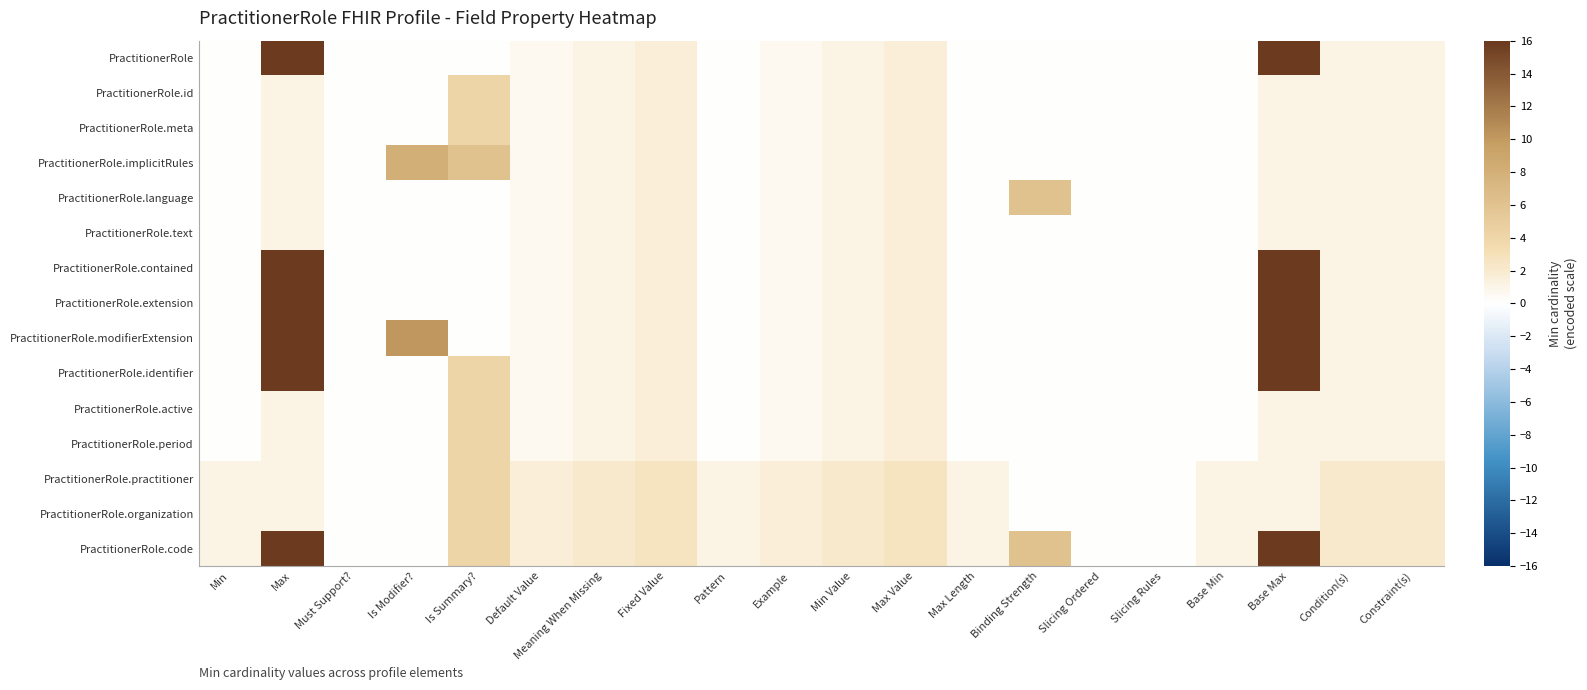

Reading left to right, what are all the values shown in this chart?

PractitionerRole: Min=0.0	Max=16.0	Must Support?=0.0	Is Modifier?=0.0	Is Summary?=0.0	Default Value=0.5	Meaning When Missing=1.0	Fixed Value=1.5	Pattern=0.0	Example=0.5	Min Value=1.0	Max Value=1.5	Max Length=0.0	Binding Strength=0.0	Slicing Ordered=0.0	Slicing Rules=0.0	Base Min=0.0	Base Max=16.0	Condition(s)=1.0	Constraint(s)=1.0
PractitionerRole.id: Min=0.0	Max=1.0	Must Support?=0.0	Is Modifier?=0.0	Is Summary?=4.0	Default Value=0.5	Meaning When Missing=1.0	Fixed Value=1.5	Pattern=0.0	Example=0.5	Min Value=1.0	Max Value=1.5	Max Length=0.0	Binding Strength=0.0	Slicing Ordered=0.0	Slicing Rules=0.0	Base Min=0.0	Base Max=1.0	Condition(s)=1.0	Constraint(s)=1.0
PractitionerRole.meta: Min=0.0	Max=1.0	Must Support?=0.0	Is Modifier?=0.0	Is Summary?=4.0	Default Value=0.5	Meaning When Missing=1.0	Fixed Value=1.5	Pattern=0.0	Example=0.5	Min Value=1.0	Max Value=1.5	Max Length=0.0	Binding Strength=0.0	Slicing Ordered=0.0	Slicing Rules=0.0	Base Min=0.0	Base Max=1.0	Condition(s)=1.0	Constraint(s)=1.0
PractitionerRole.implicitRules: Min=0.0	Max=1.0	Must Support?=0.0	Is Modifier?=8.0	Is Summary?=6.0	Default Value=0.5	Meaning When Missing=1.0	Fixed Value=1.5	Pattern=0.0	Example=0.5	Min Value=1.0	Max Value=1.5	Max Length=0.0	Binding Strength=0.0	Slicing Ordered=0.0	Slicing Rules=0.0	Base Min=0.0	Base Max=1.0	Condition(s)=1.0	Constraint(s)=1.0
PractitionerRole.language: Min=0.0	Max=1.0	Must Support?=0.0	Is Modifier?=0.0	Is Summary?=0.0	Default Value=0.5	Meaning When Missing=1.0	Fixed Value=1.5	Pattern=0.0	Example=0.5	Min Value=1.0	Max Value=1.5	Max Length=0.0	Binding Strength=6.0	Slicing Ordered=0.0	Slicing Rules=0.0	Base Min=0.0	Base Max=1.0	Condition(s)=1.0	Constraint(s)=1.0
PractitionerRole.text: Min=0.0	Max=1.0	Must Support?=0.0	Is Modifier?=0.0	Is Summary?=0.0	Default Value=0.5	Meaning When Missing=1.0	Fixed Value=1.5	Pattern=0.0	Example=0.5	Min Value=1.0	Max Value=1.5	Max Length=0.0	Binding Strength=0.0	Slicing Ordered=0.0	Slicing Rules=0.0	Base Min=0.0	Base Max=1.0	Condition(s)=1.0	Constraint(s)=1.0
PractitionerRole.contained: Min=0.0	Max=16.0	Must Support?=0.0	Is Modifier?=0.0	Is Summary?=0.0	Default Value=0.5	Meaning When Missing=1.0	Fixed Value=1.5	Pattern=0.0	Example=0.5	Min Value=1.0	Max Value=1.5	Max Length=0.0	Binding Strength=0.0	Slicing Ordered=0.0	Slicing Rules=0.0	Base Min=0.0	Base Max=16.0	Condition(s)=1.0	Constraint(s)=1.0
PractitionerRole.extension: Min=0.0	Max=16.0	Must Support?=0.0	Is Modifier?=0.0	Is Summary?=0.0	Default Value=0.5	Meaning When Missing=1.0	Fixed Value=1.5	Pattern=0.0	Example=0.5	Min Value=1.0	Max Value=1.5	Max Length=0.0	Binding Strength=0.0	Slicing Ordered=0.0	Slicing Rules=0.0	Base Min=0.0	Base Max=16.0	Condition(s)=1.0	Constraint(s)=1.0
PractitionerRole.modifierExtension: Min=0.0	Max=16.0	Must Support?=0.0	Is Modifier?=10.0	Is Summary?=0.0	Default Value=0.5	Meaning When Missing=1.0	Fixed Value=1.5	Pattern=0.0	Example=0.5	Min Value=1.0	Max Value=1.5	Max Length=0.0	Binding Strength=0.0	Slicing Ordered=0.0	Slicing Rules=0.0	Base Min=0.0	Base Max=16.0	Condition(s)=1.0	Constraint(s)=1.0
PractitionerRole.identifier: Min=0.0	Max=16.0	Must Support?=0.0	Is Modifier?=0.0	Is Summary?=4.0	Default Value=0.5	Meaning When Missing=1.0	Fixed Value=1.5	Pattern=0.0	Example=0.5	Min Value=1.0	Max Value=1.5	Max Length=0.0	Binding Strength=0.0	Slicing Ordered=0.0	Slicing Rules=0.0	Base Min=0.0	Base Max=16.0	Condition(s)=1.0	Constraint(s)=1.0
PractitionerRole.active: Min=0.0	Max=1.0	Must Support?=0.0	Is Modifier?=0.0	Is Summary?=4.0	Default Value=0.5	Meaning When Missing=1.0	Fixed Value=1.5	Pattern=0.0	Example=0.5	Min Value=1.0	Max Value=1.5	Max Length=0.0	Binding Strength=0.0	Slicing Ordered=0.0	Slicing Rules=0.0	Base Min=0.0	Base Max=1.0	Condition(s)=1.0	Constraint(s)=1.0
PractitionerRole.period: Min=0.0	Max=1.0	Must Support?=0.0	Is Modifier?=0.0	Is Summary?=4.0	Default Value=0.5	Meaning When Missing=1.0	Fixed Value=1.5	Pattern=0.0	Example=0.5	Min Value=1.0	Max Value=1.5	Max Length=0.0	Binding Strength=0.0	Slicing Ordered=0.0	Slicing Rules=0.0	Base Min=0.0	Base Max=1.0	Condition(s)=1.0	Constraint(s)=1.0
PractitionerRole.practitioner: Min=1.0	Max=1.0	Must Support?=0.0	Is Modifier?=0.0	Is Summary?=4.0	Default Value=1.5	Meaning When Missing=2.0	Fixed Value=2.5	Pattern=1.0	Example=1.5	Min Value=2.0	Max Value=2.5	Max Length=1.0	Binding Strength=0.0	Slicing Ordered=0.0	Slicing Rules=0.0	Base Min=1.0	Base Max=1.0	Condition(s)=2.0	Constraint(s)=2.0
PractitionerRole.organization: Min=1.0	Max=1.0	Must Support?=0.0	Is Modifier?=0.0	Is Summary?=4.0	Default Value=1.5	Meaning When Missing=2.0	Fixed Value=2.5	Pattern=1.0	Example=1.5	Min Value=2.0	Max Value=2.5	Max Length=1.0	Binding Strength=0.0	Slicing Ordered=0.0	Slicing Rules=0.0	Base Min=1.0	Base Max=1.0	Condition(s)=2.0	Constraint(s)=2.0
PractitionerRole.code: Min=1.0	Max=16.0	Must Support?=0.0	Is Modifier?=0.0	Is Summary?=4.0	Default Value=1.5	Meaning When Missing=2.0	Fixed Value=2.5	Pattern=1.0	Example=1.5	Min Value=2.0	Max Value=2.5	Max Length=1.0	Binding Strength=6.0	Slicing Ordered=0.0	Slicing Rules=0.0	Base Min=1.0	Base Max=16.0	Condition(s)=2.0	Constraint(s)=2.0